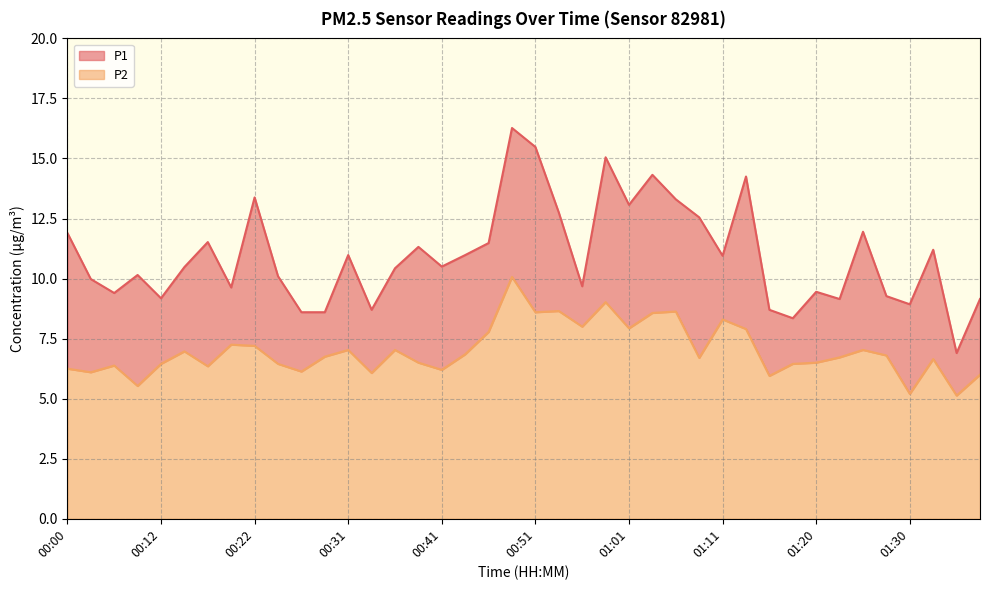

What position from the right is 00:07?

37